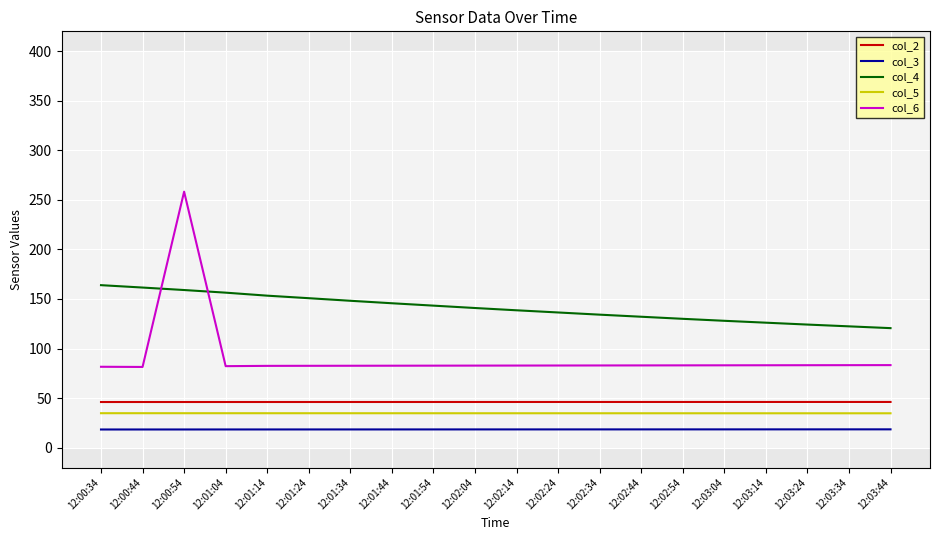

The col_6 series shows 82.6 at 12:01:24. True or false?

True